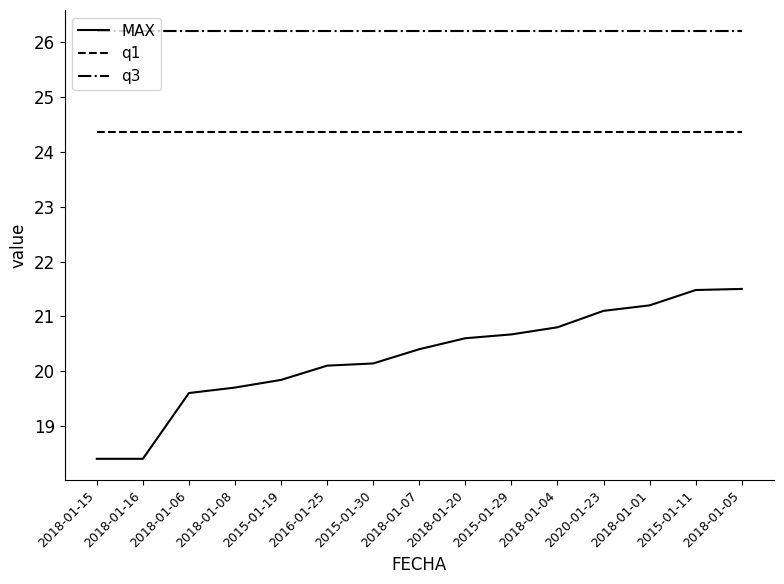

What is the spread (max minus min) of values at 2018-01-15?

7.8